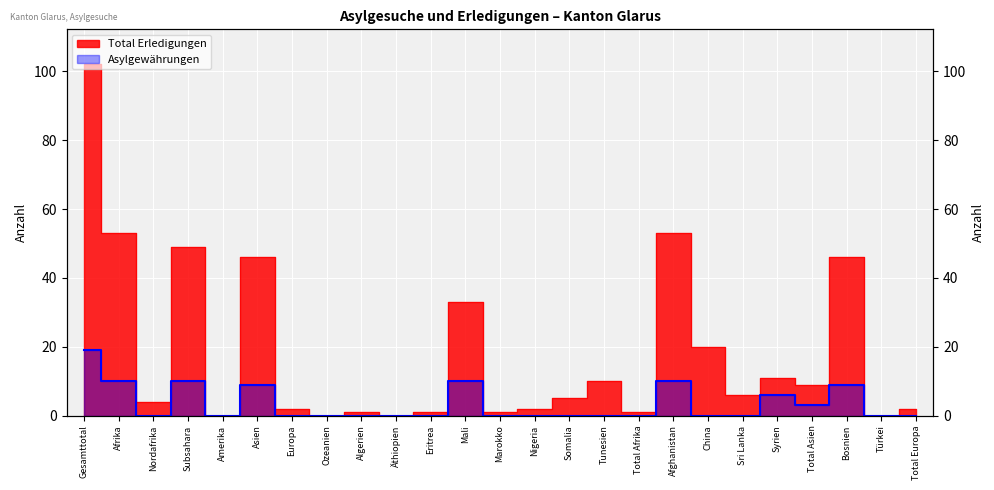

What is the label of the 12th point from the left?

Mali